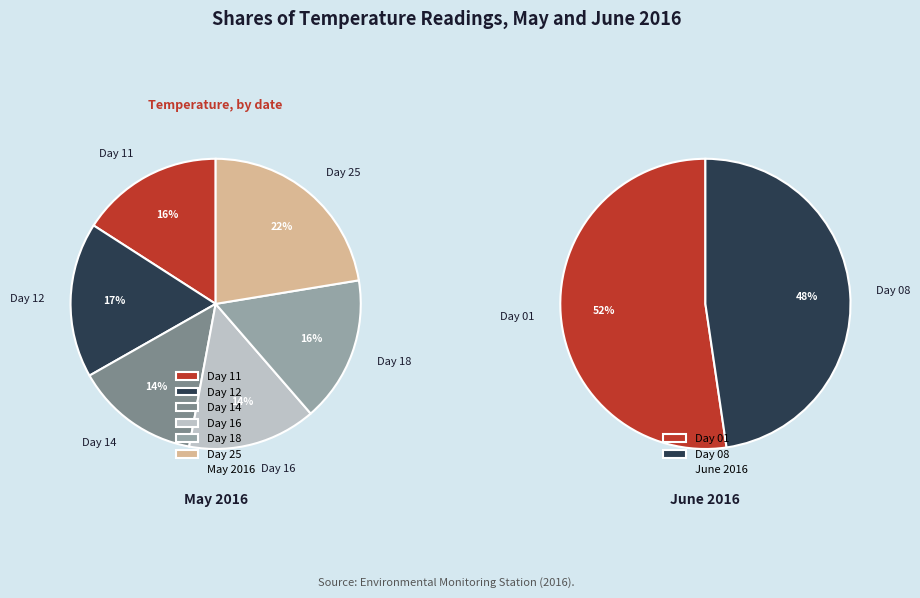

True or false: 25 accounts for 3% of the total.

False